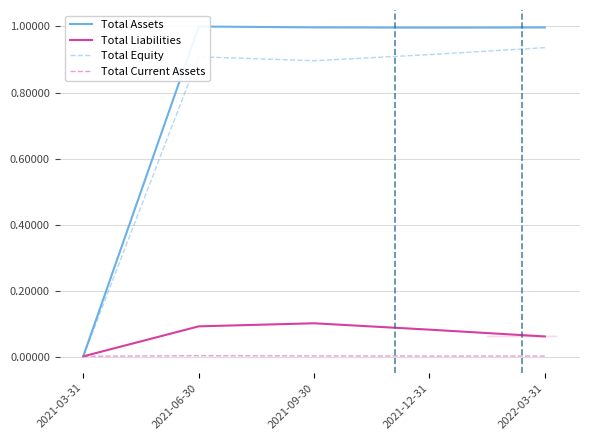

What is the spread (max minus min) of values at 2022-03-31?

1.0